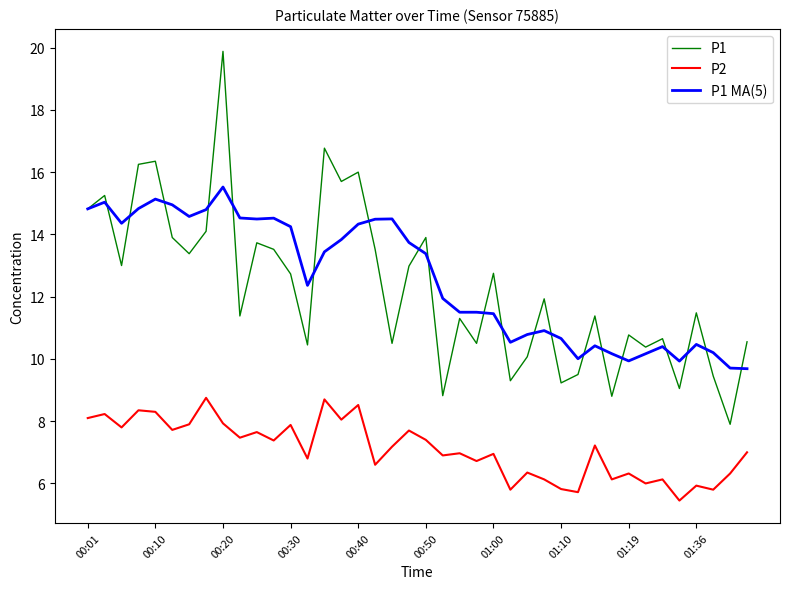

Which series has the largest range (max minus min)?

P1